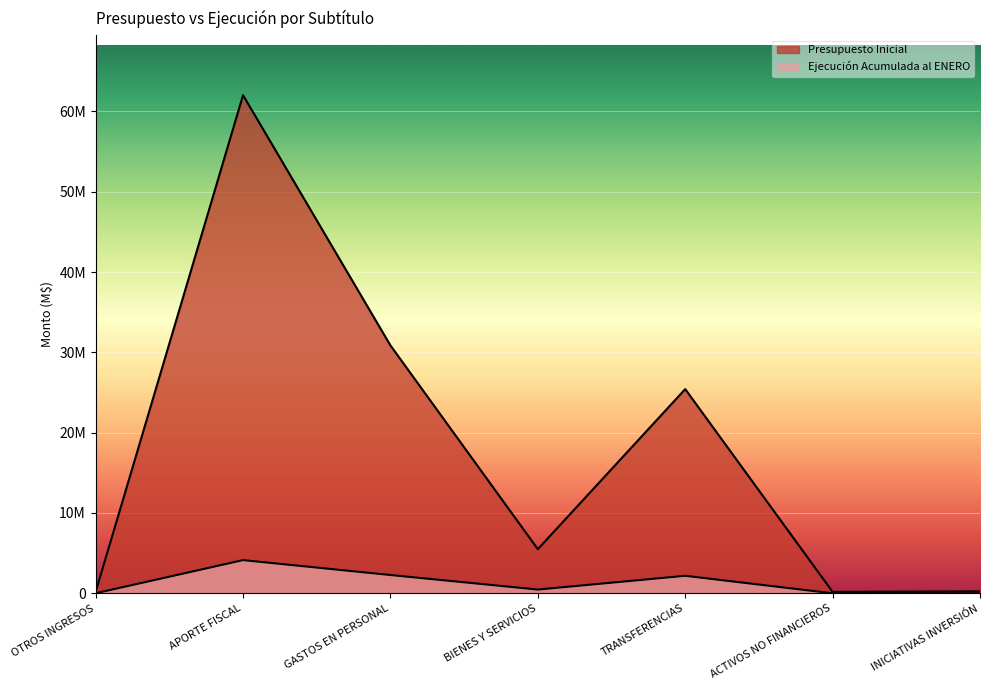

At which category does Presupuesto Inicial reach its first local valley?

BIENES Y SERVICIOS